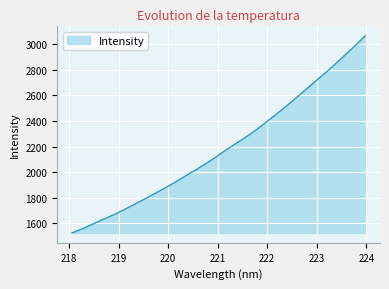

What is the minimum value shown in the chart?

1524.8